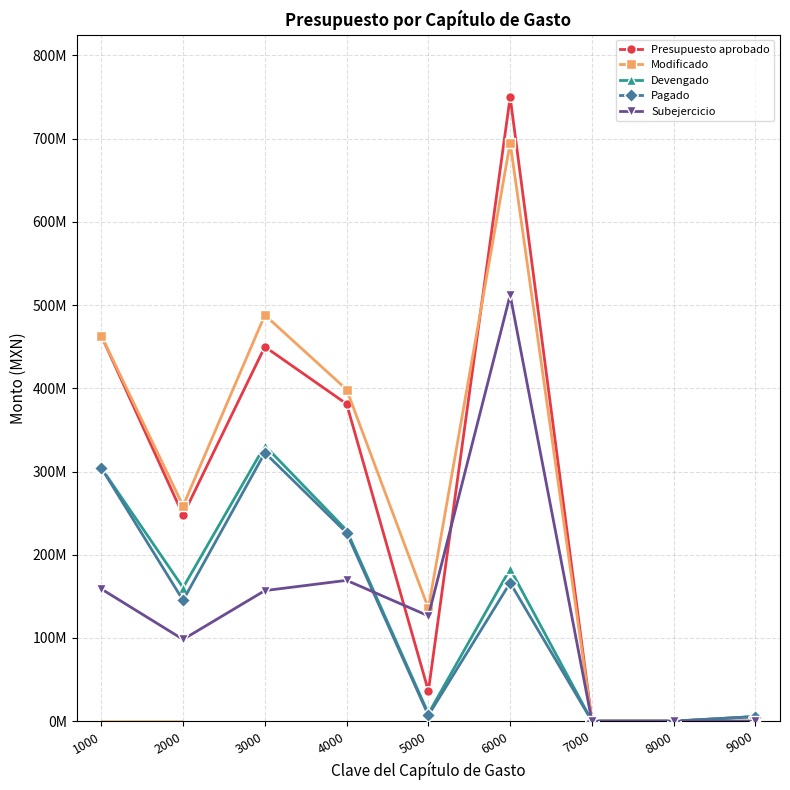

What is the value of the Modificado point at the 1st from the left?

463222060